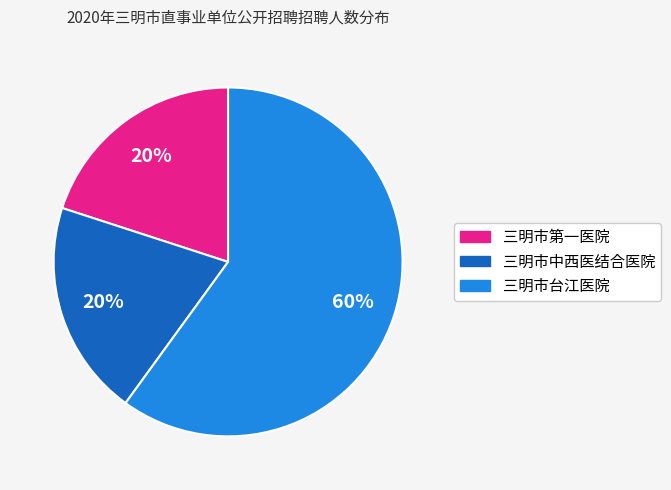

Do 三明市中西医结合医院 and 三明市第一医院 together represent more than half of the pie?

No